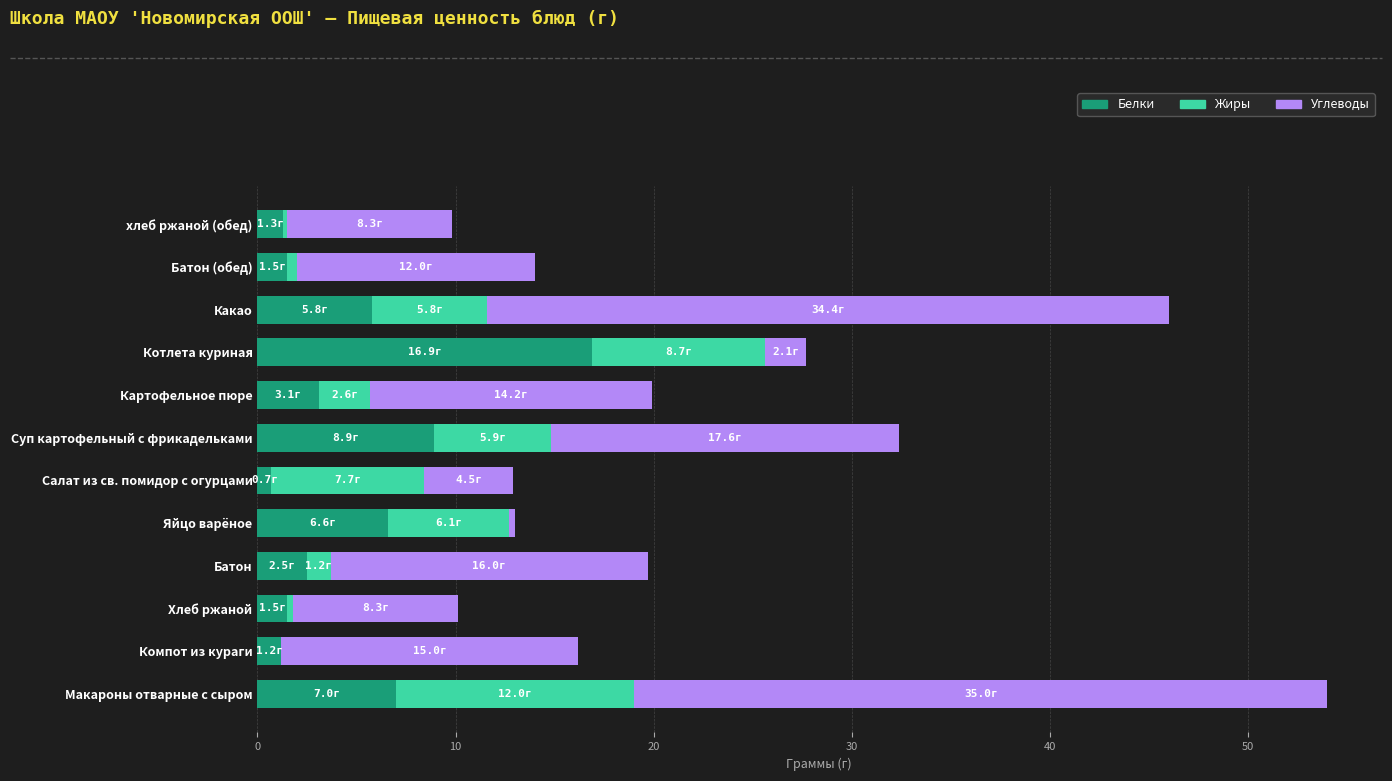

Which category has the highest value in the Белки series?

Котлета куриная